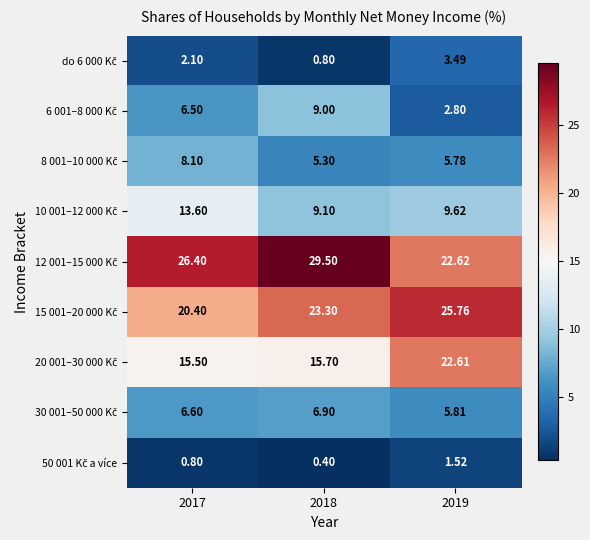

What is the total value across all series at 2018?

100.0